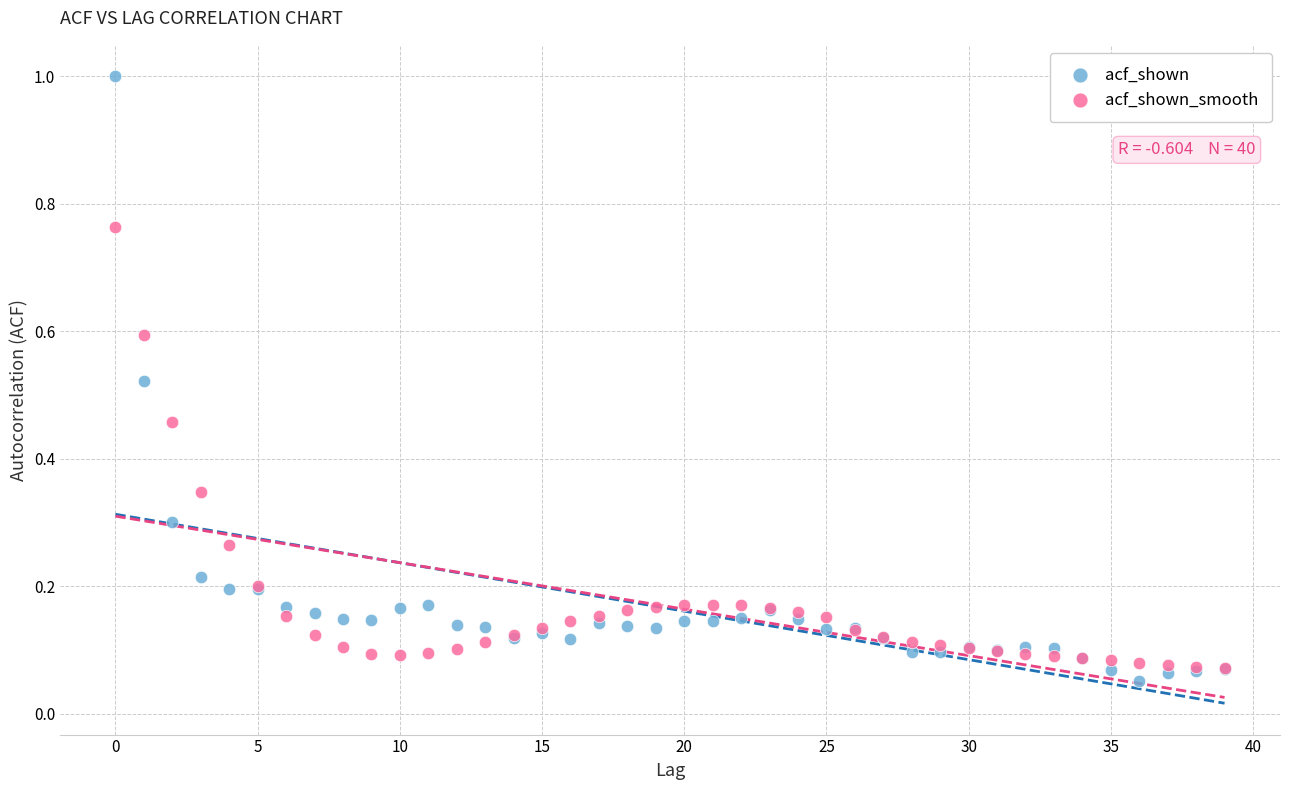

Which series has the largest Y range (max minus min)?

acf_shown